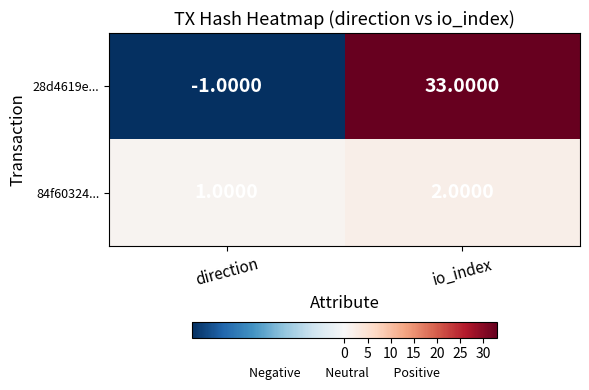

Which label corresponds to the largest value in the chart?

io_index